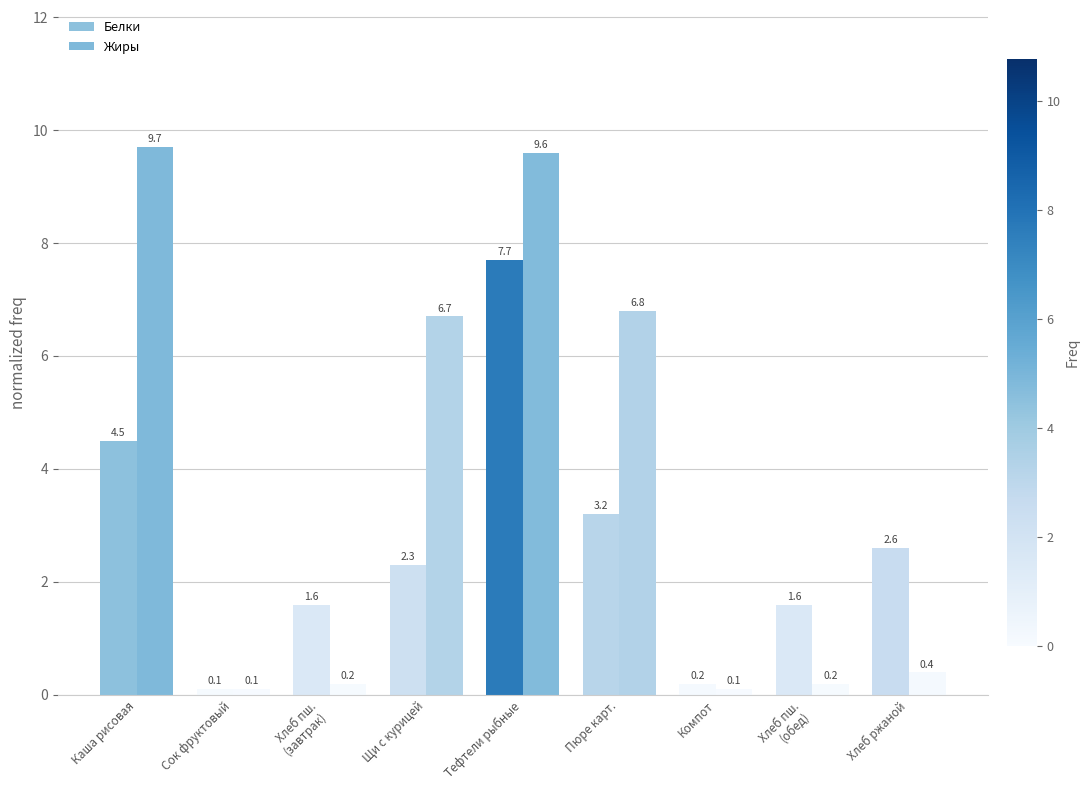

Which has a higher value, Пюре карт. or Компот?

Пюре карт.